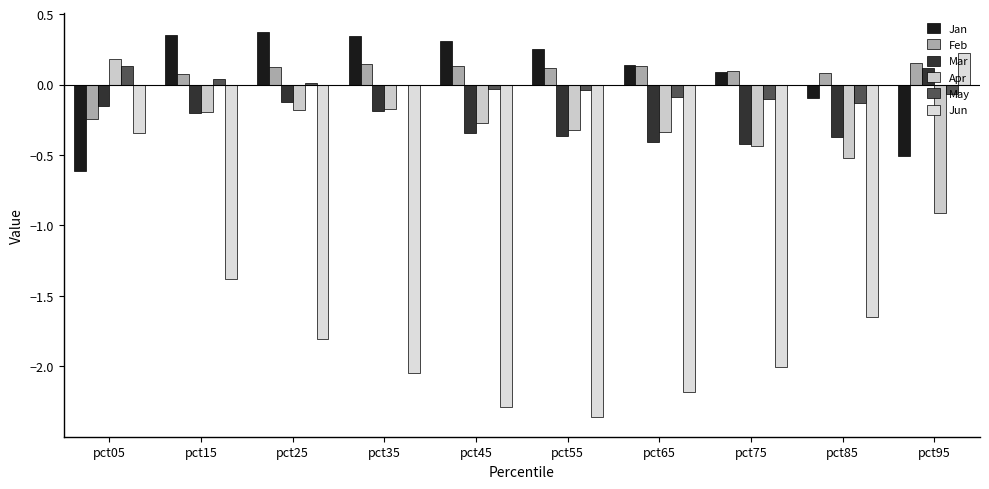

True or false: Feb has a value of 0.1 at pct15.

True